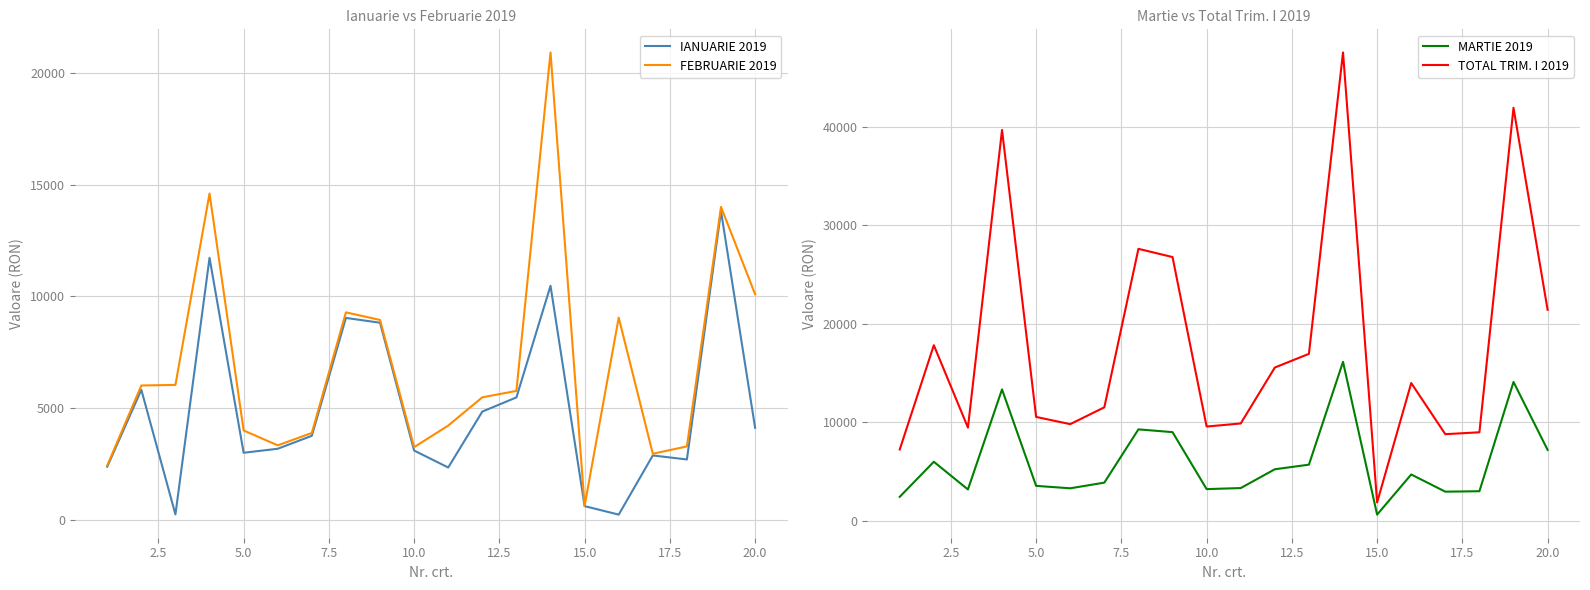

What is the highest value of the TOTAL TRIM. I 2019 series?

47548.0